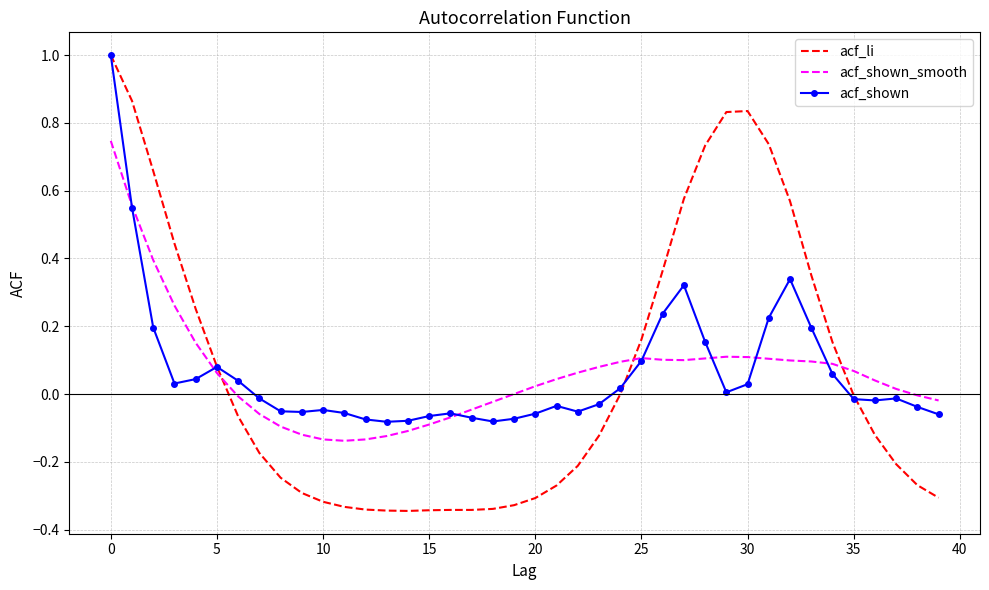

True or false: acf_shown_smooth and acf_li intersect in this chart.

True